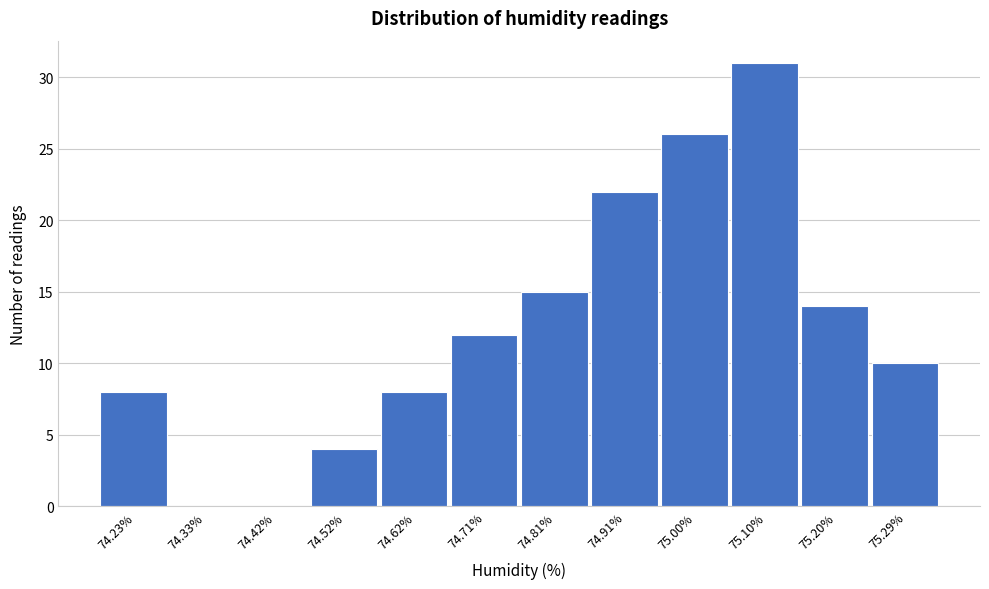

How tall is the bar that spans 74.76 to 74.86 on the x-axis? Neither the bar edges nor the heights are printed on the chart, so give them approximately, as read against the axes.

15